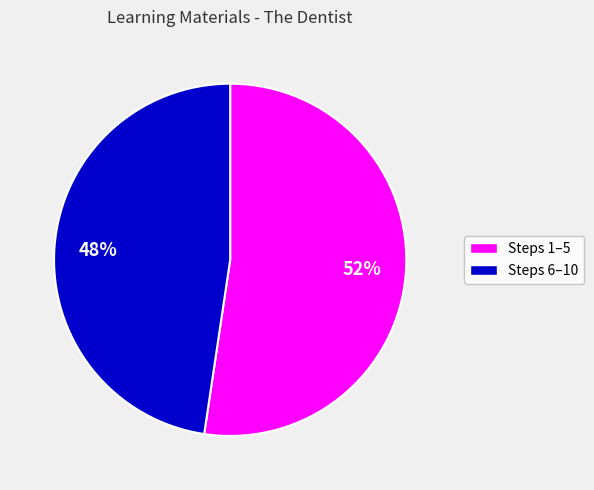

Does any single category account for the majority?

Yes